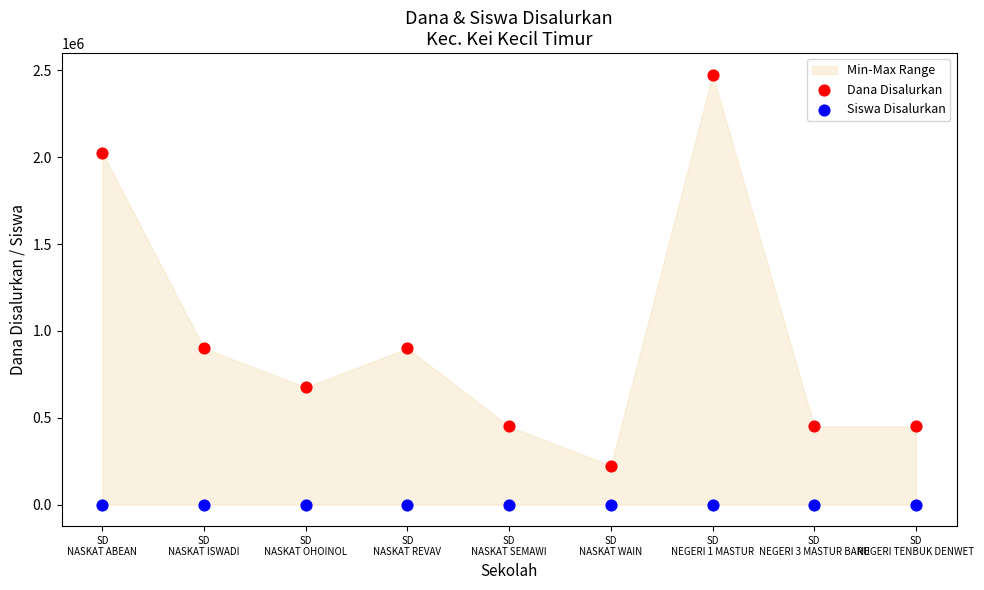

Which series reaches the minimum Y coordinate?

Siswa Disalurkan